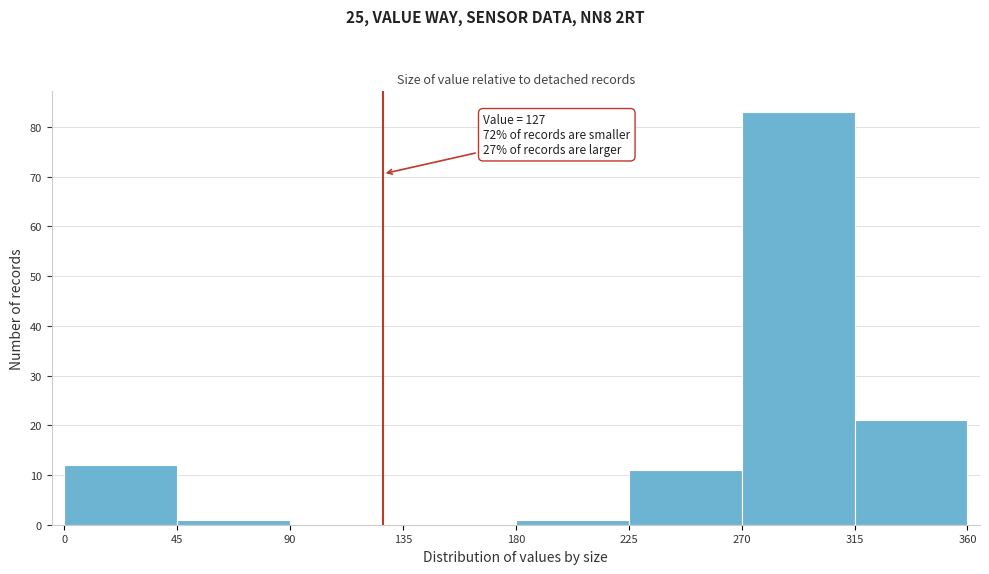

Over which range of the x-axis is the bar tallest?

270 to 315